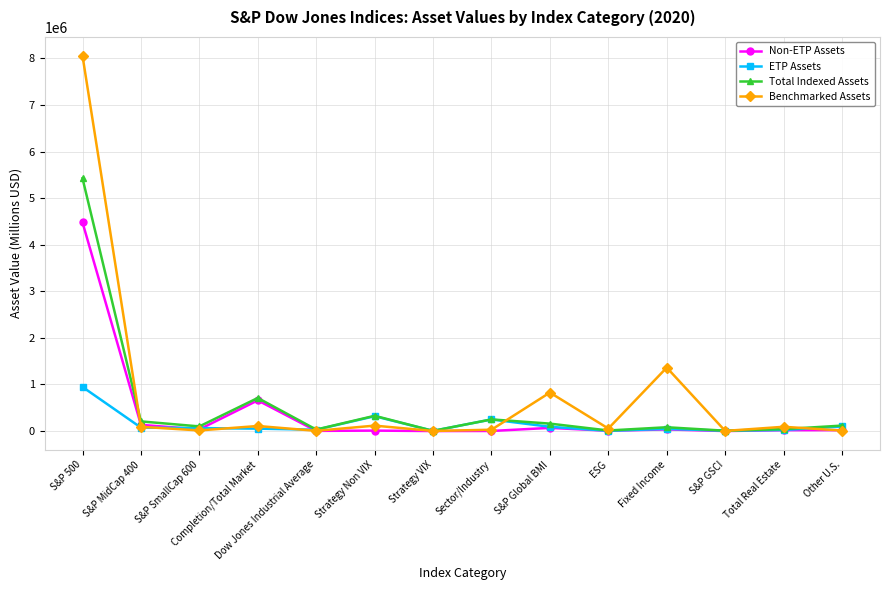

Where does the Non-ETP Assets series first go above 19152?

S&P 500